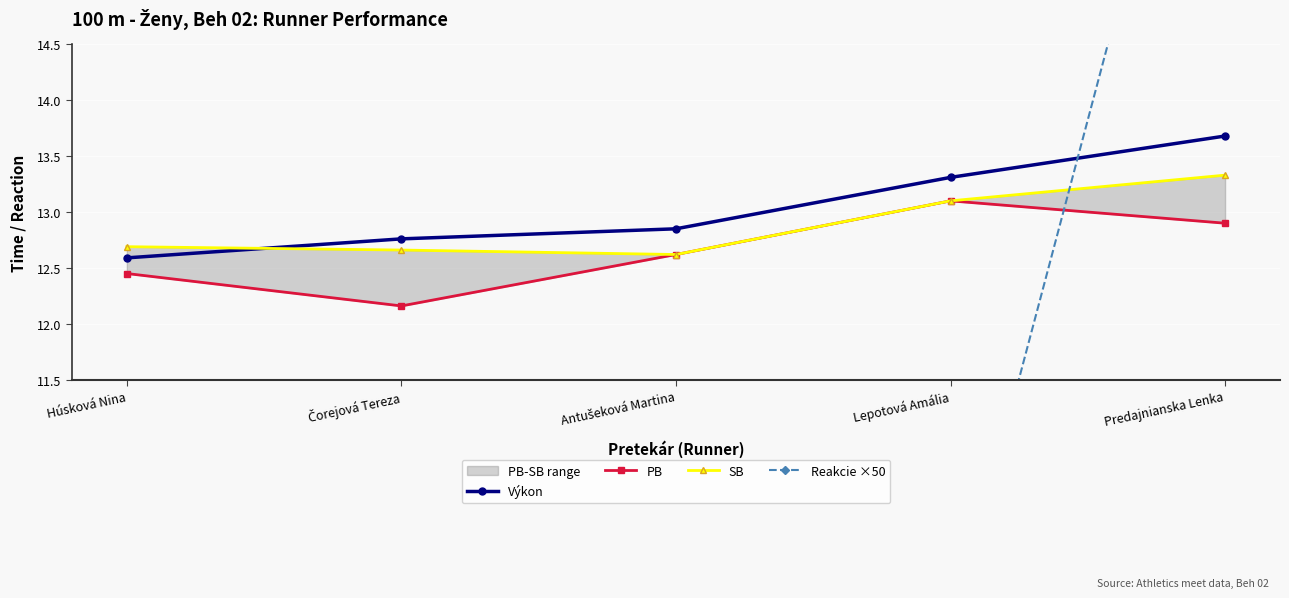

What position from the right is Predajnianska Lenka?

1